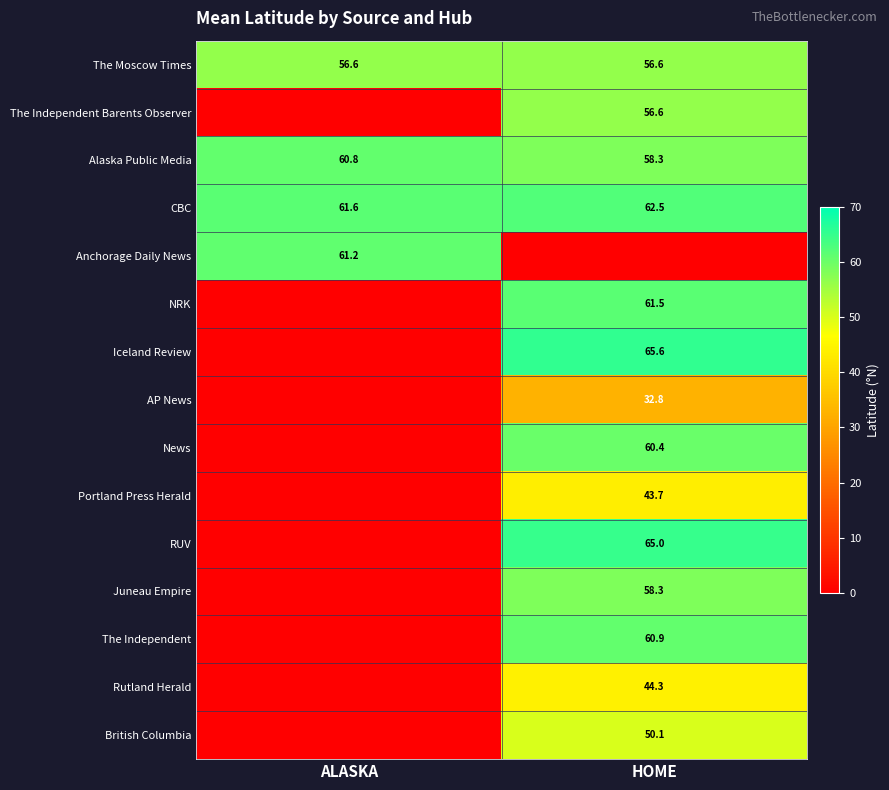

Is it true that Iceland Review equals 65.6 at HOME?

True